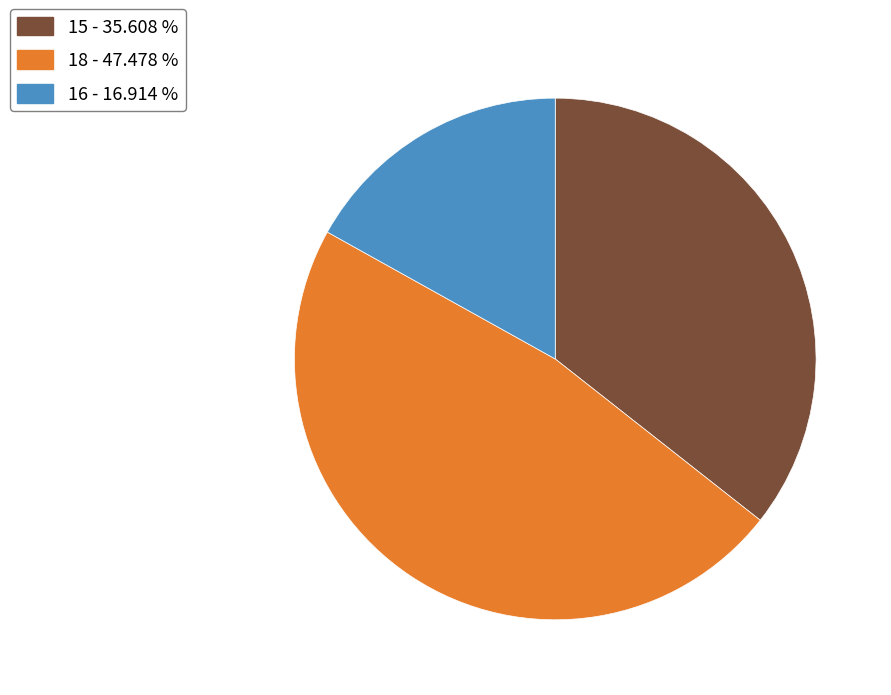

Is there any slice that represents more than half of the pie?

No